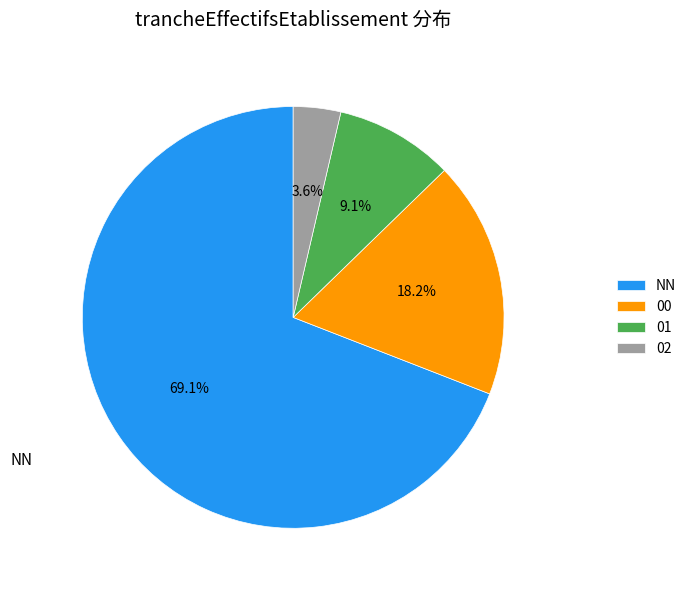

Is it true that NN is 69% of the pie?

True